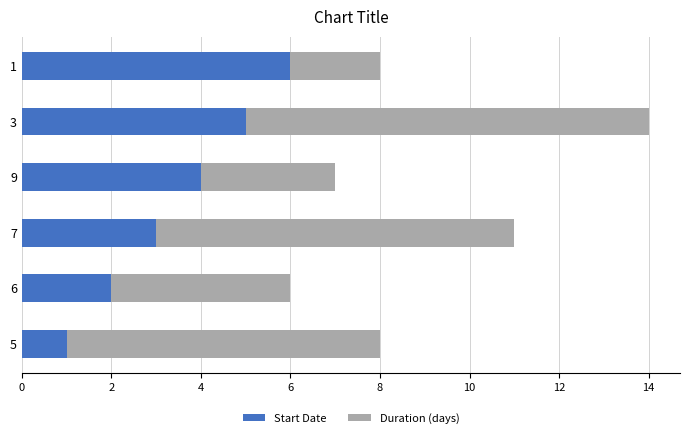

What is the difference between the maximum and second lowest values in the Start Date series?

4